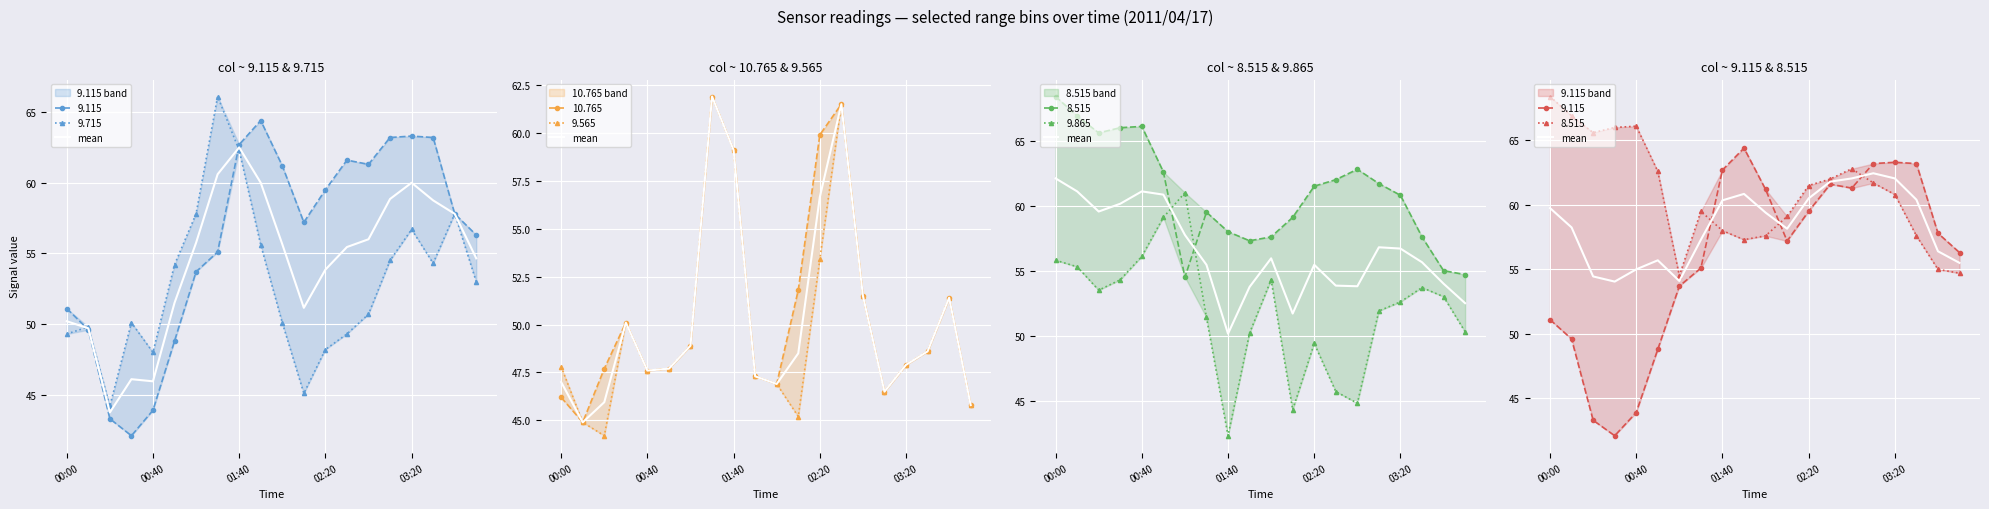

Count the number of categories in the chart.

20